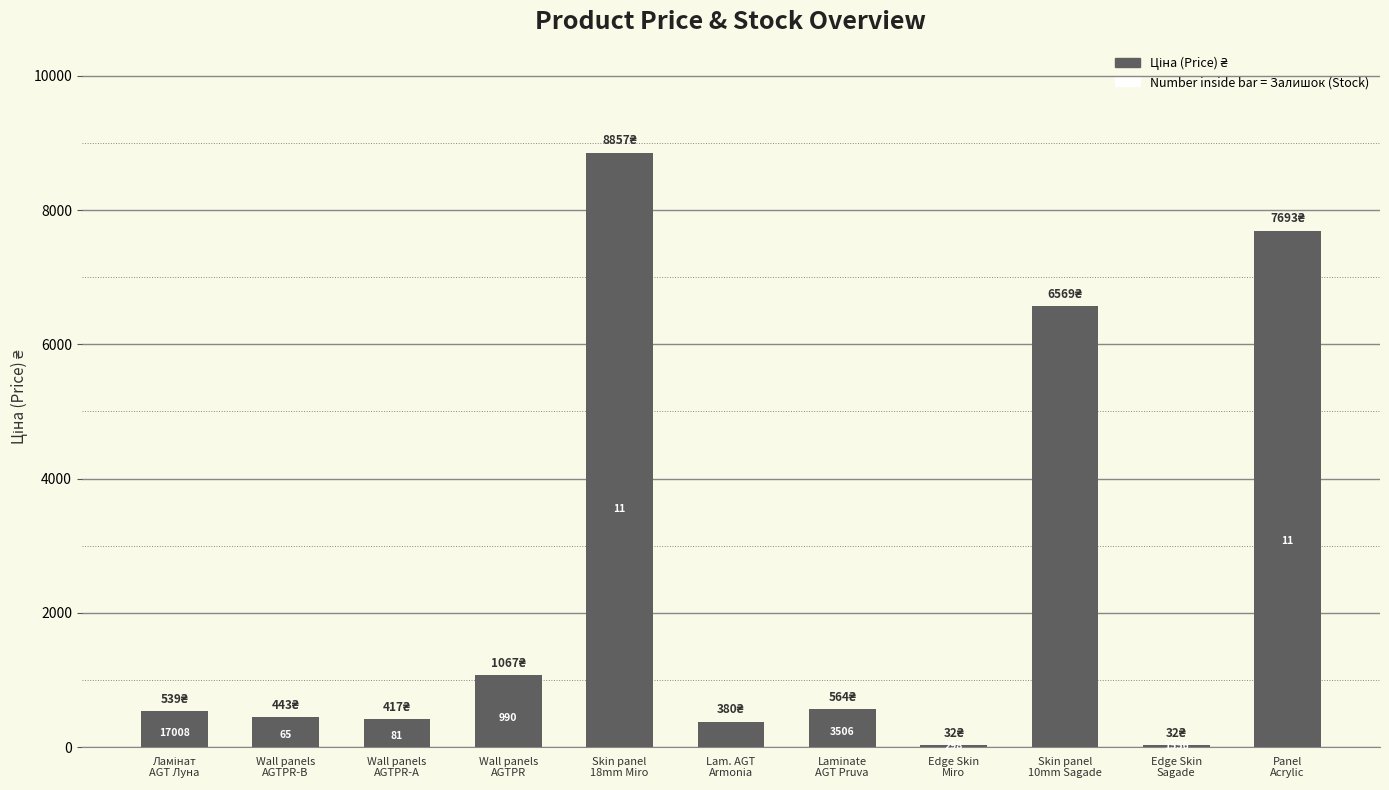

How many bars are there in total?

11